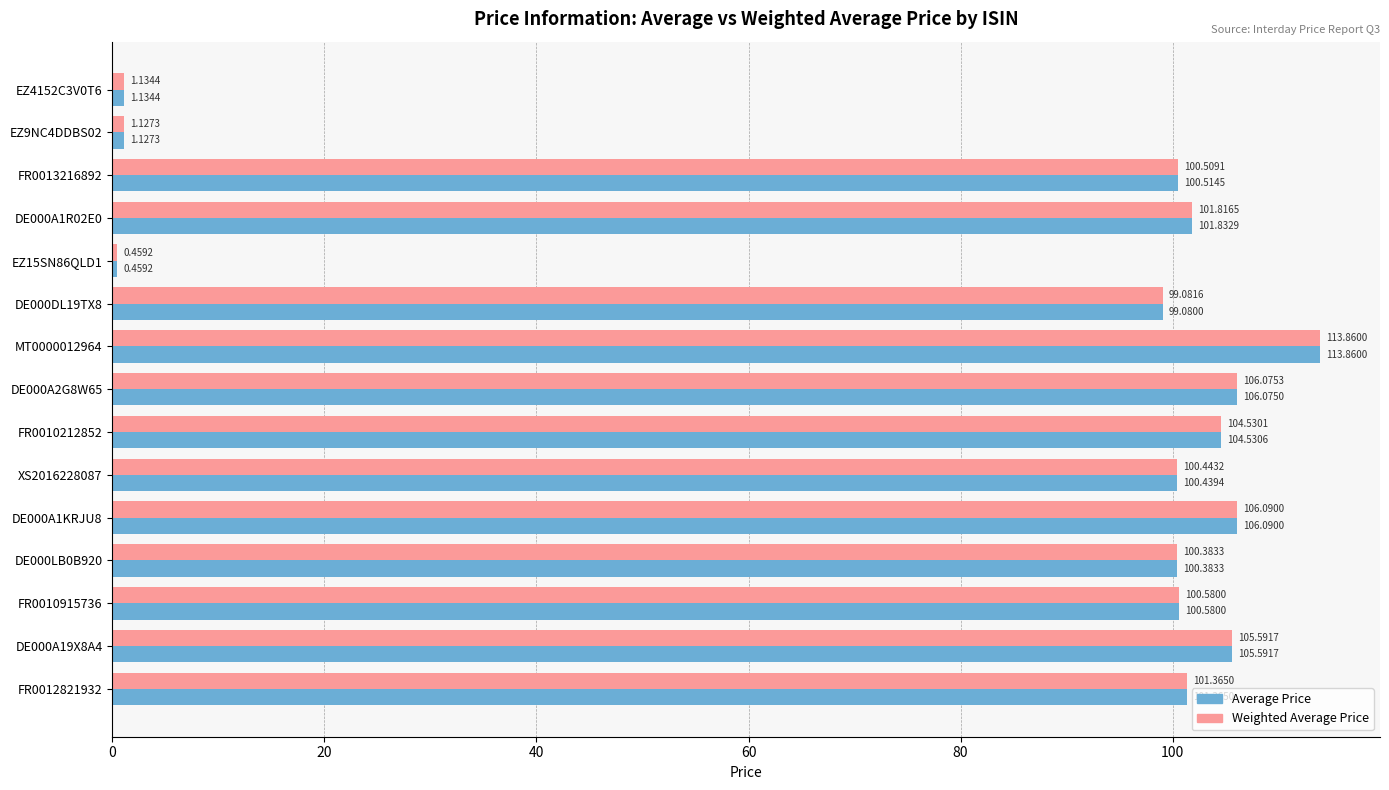

What is the sum of the Weighted Average Price values at FR0013216892 and DE000A2G8W65?

206.6